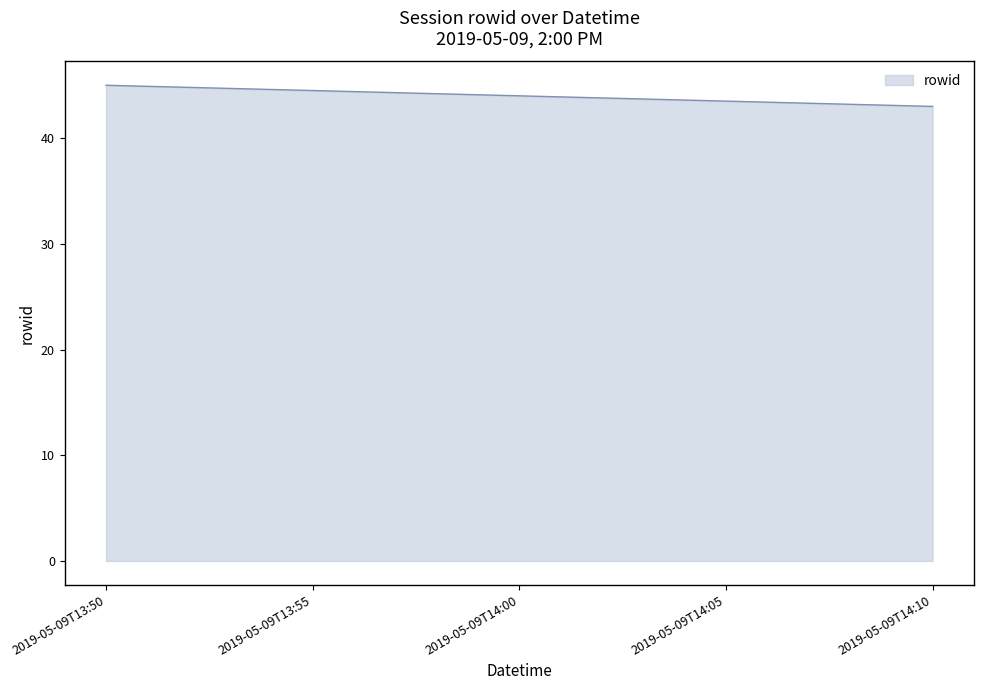

Which label corresponds to the largest value in the chart?

2019-05-09T13:50